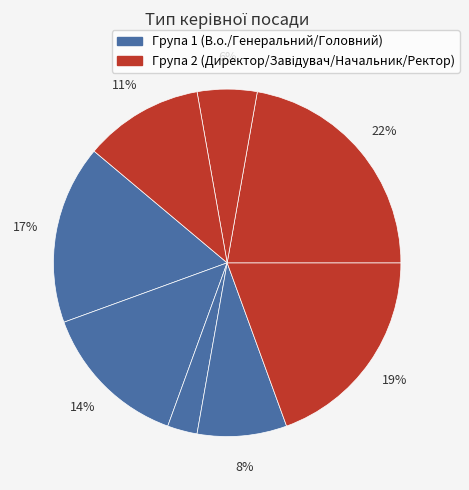

To the nearest percent, what is the average slice percentage?

12%